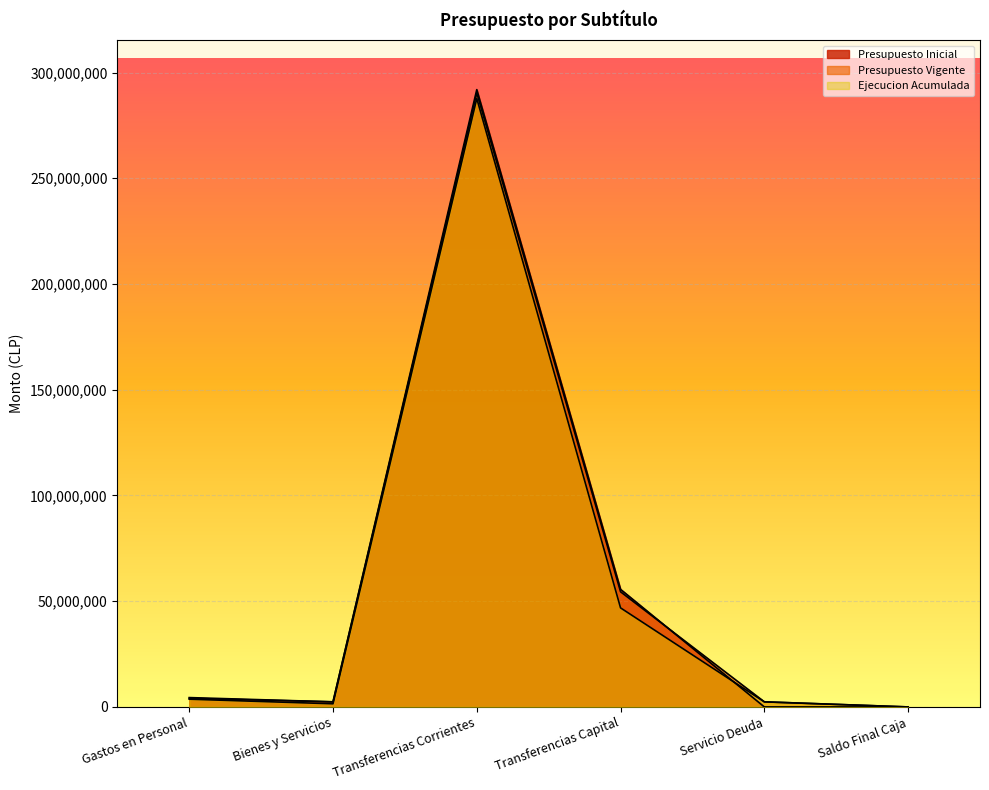

Which series has the largest total across all categories?

Presupuesto Inicial